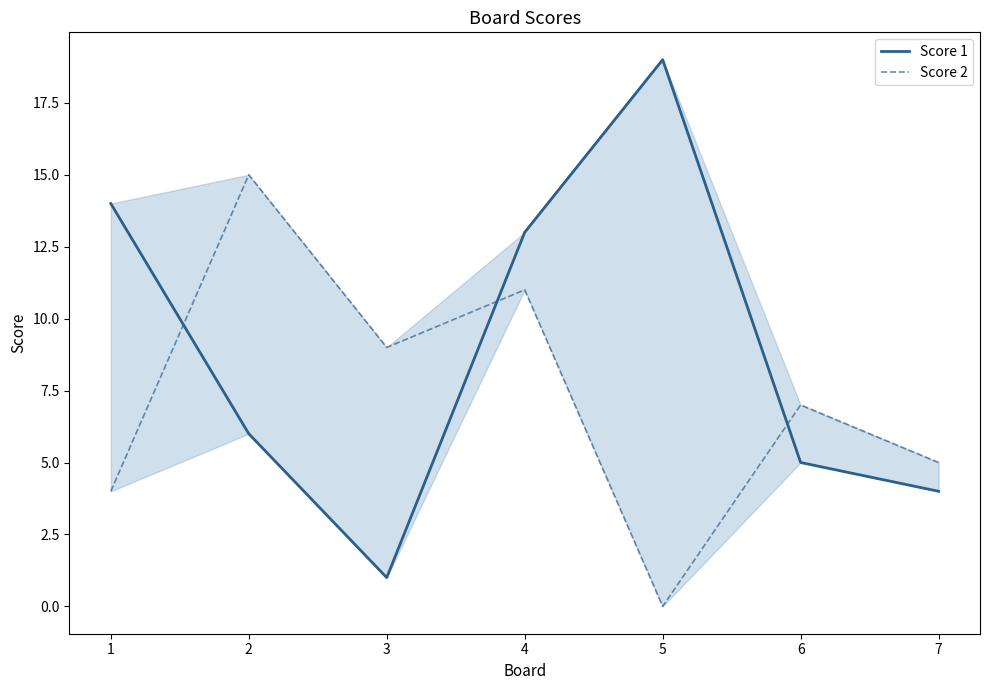

What is the total value across all series at 7?

9